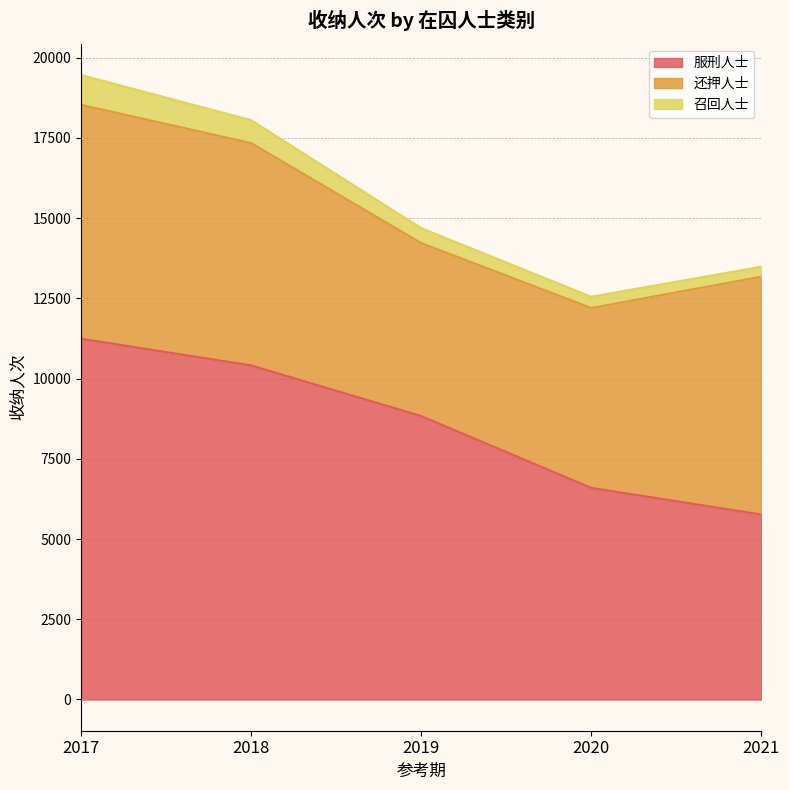

What is the sum of the 服刑人士 values at 2019 and 2021?

14598